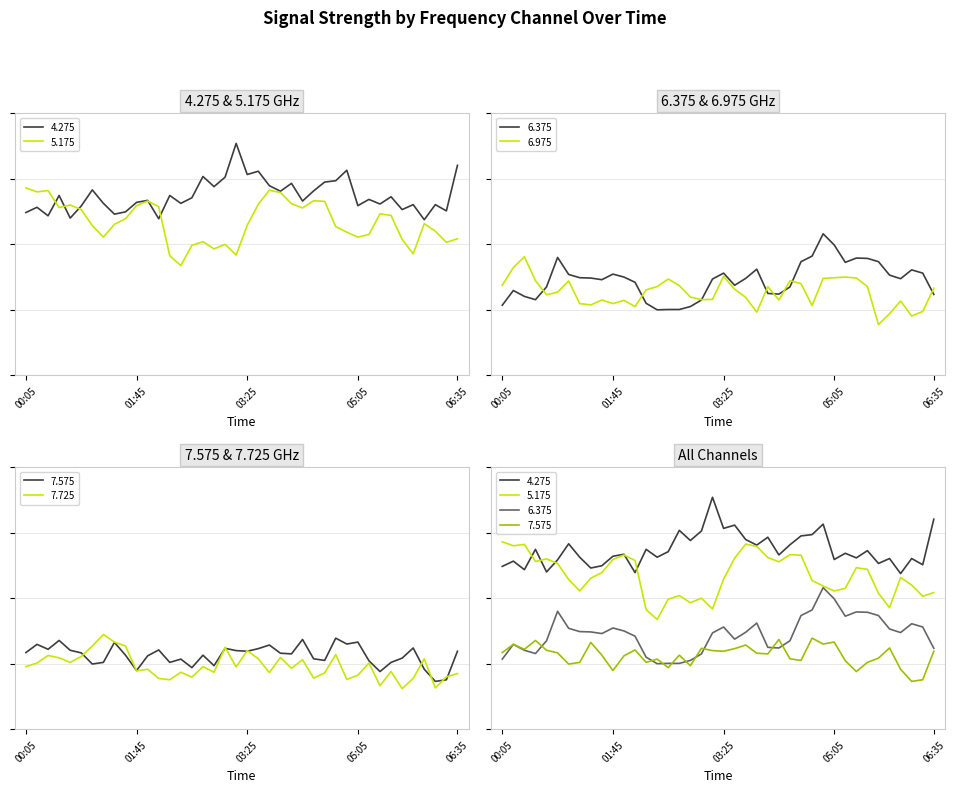

At how many categories does at least one series exceed 39?

40